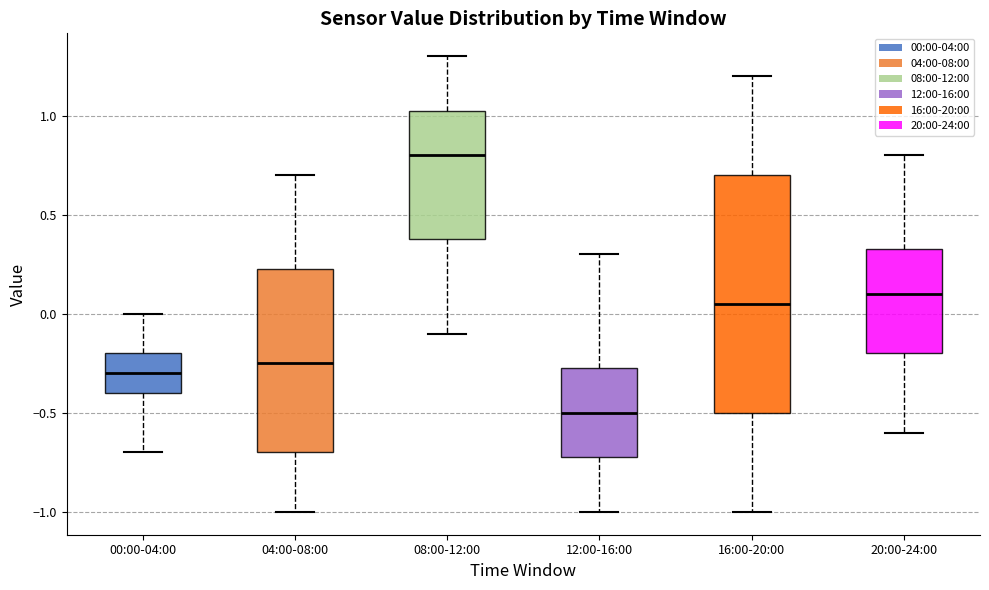

Which box has the lowest median line?

12:00-16:00